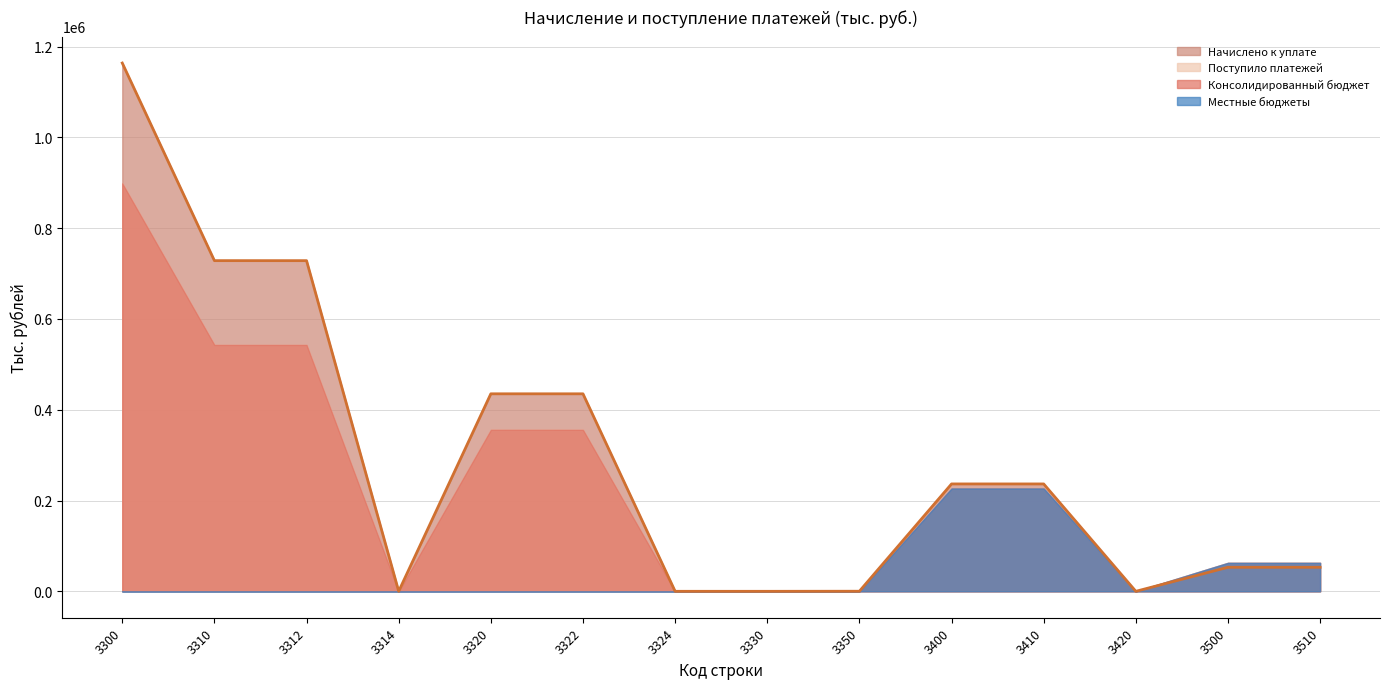

Reading right to left, extract all data points from this chart.

Начислено к уплате: 3510=52949	3500=52949	3420=20	3410=236569	3400=236589	3350=199	3330=1	3324=19	3322=435112	3320=435131	3314=42	3312=728475	3310=728517	3300=1163848
Поступило платежей: 3510=62794	3500=62773	3420=7	3410=226617	3400=226624	3350=49	3330=134	3324=122	3322=355901	3320=356023	3314=-6	3312=542918	3310=542912	3300=899118
Консолидированный бюджет: 3510=62794	3500=62775	3420=7	3410=226617	3400=226624	3350=49	3330=0	3324=110	3322=355901	3320=356011	3314=-6	3312=542918	3310=542912	3300=898972
Местные бюджеты: 3510=62794	3500=62782	3420=7	3410=226617	3400=226624	3350=0	3330=0	3324=0	3322=0	3320=0	3314=0	3312=0	3310=0	3300=0